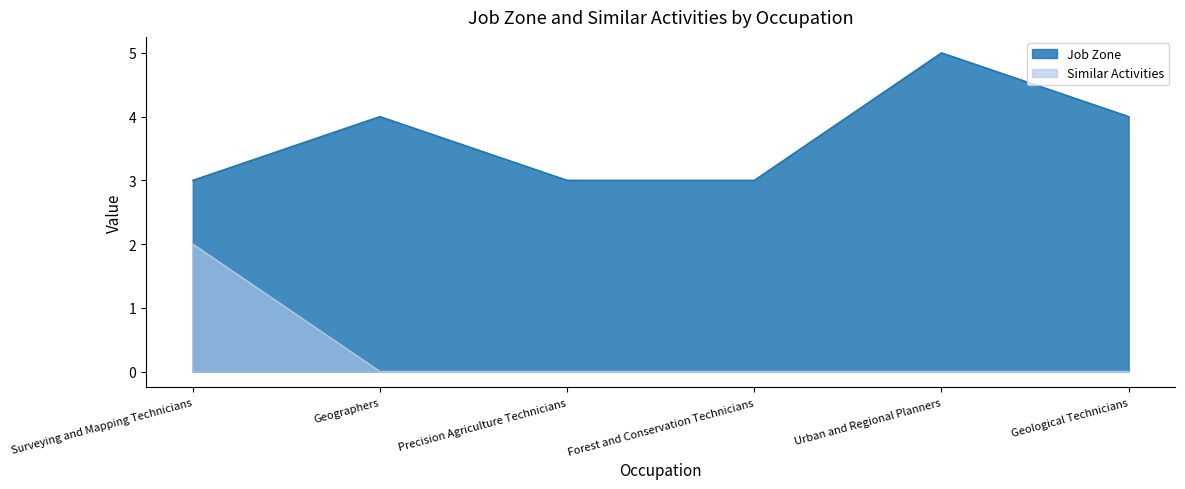

At which category is the sum across all series the highest?

Surveying and Mapping Technicians